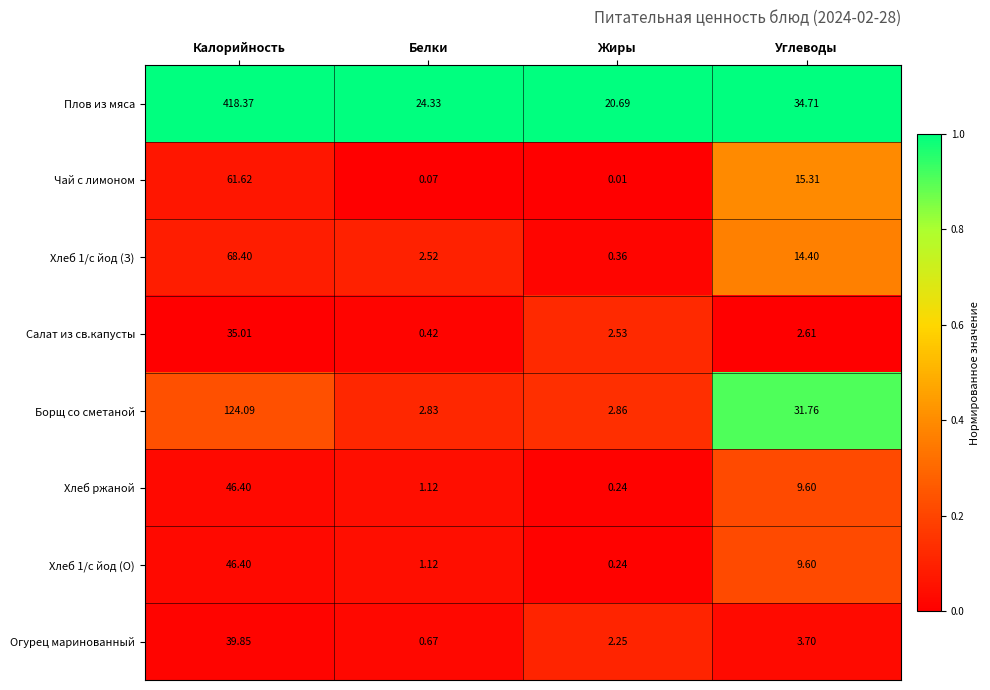

Is the value of Хлеб 1/с йод (З) at Белки greater than the value of Борщ со сметаной at Углеводы?

No